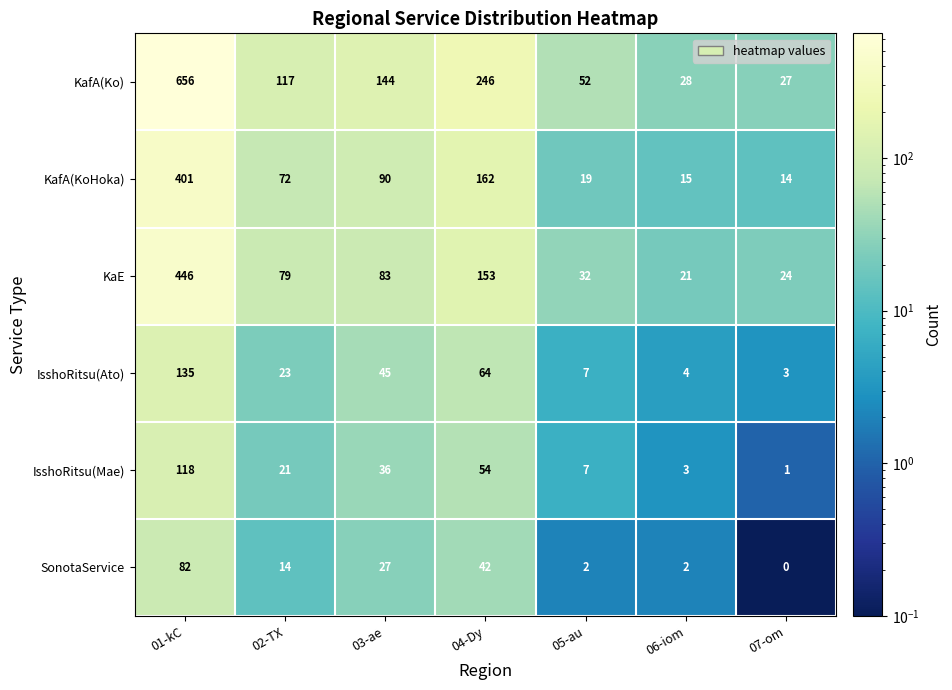

True or false: IsshoRitsu(Mae) has a value of 54 at 04-Dy.

True